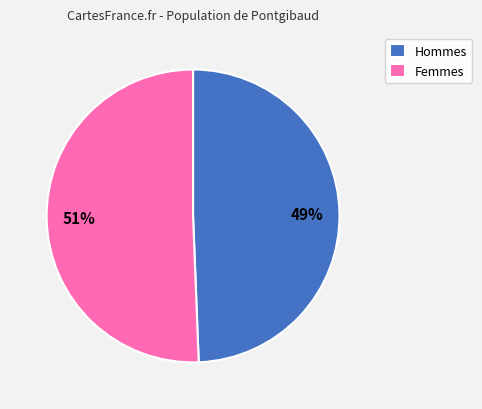

Do Femmes and Hommes together represent more than half of the pie?

Yes